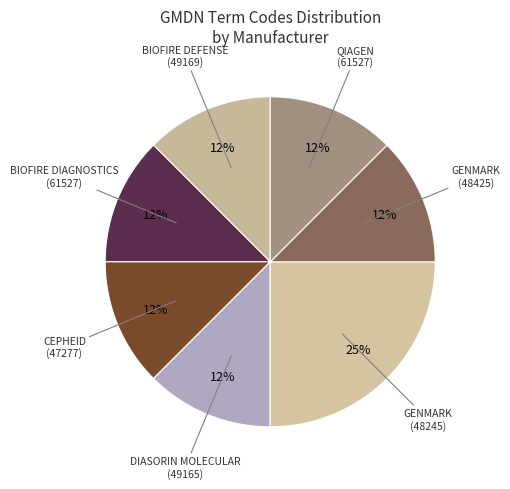

Count the number of slices in the pie.

7